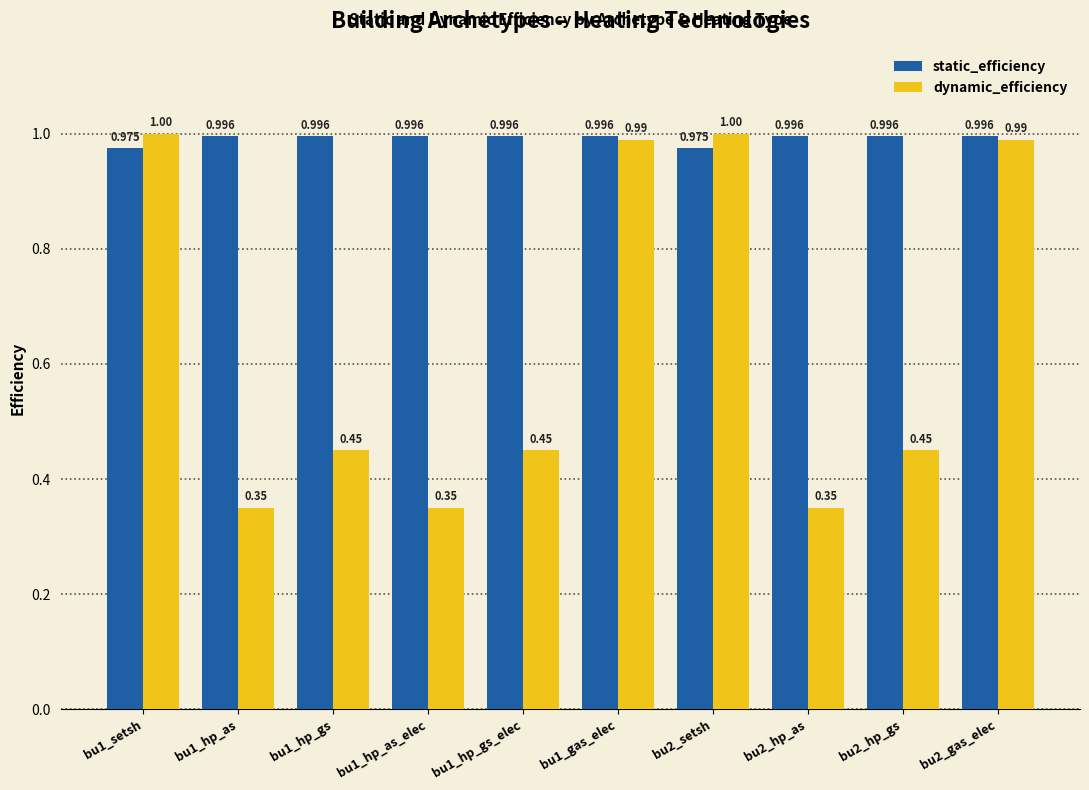

What are all the series names shown in the legend?

static_efficiency, dynamic_efficiency